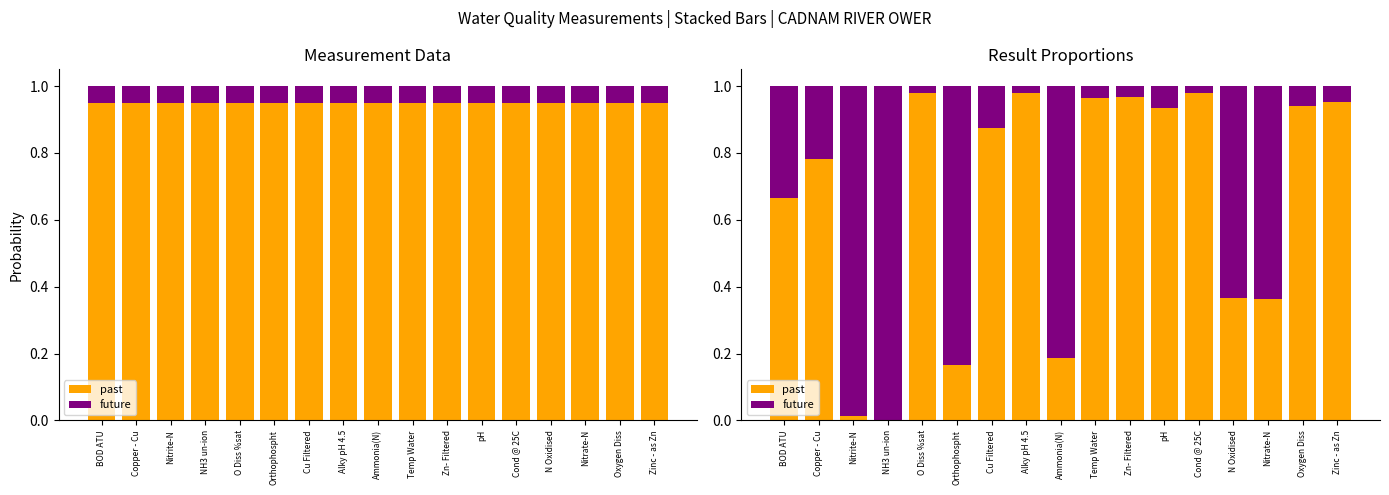

What position from the left is Nitrite-N?

3